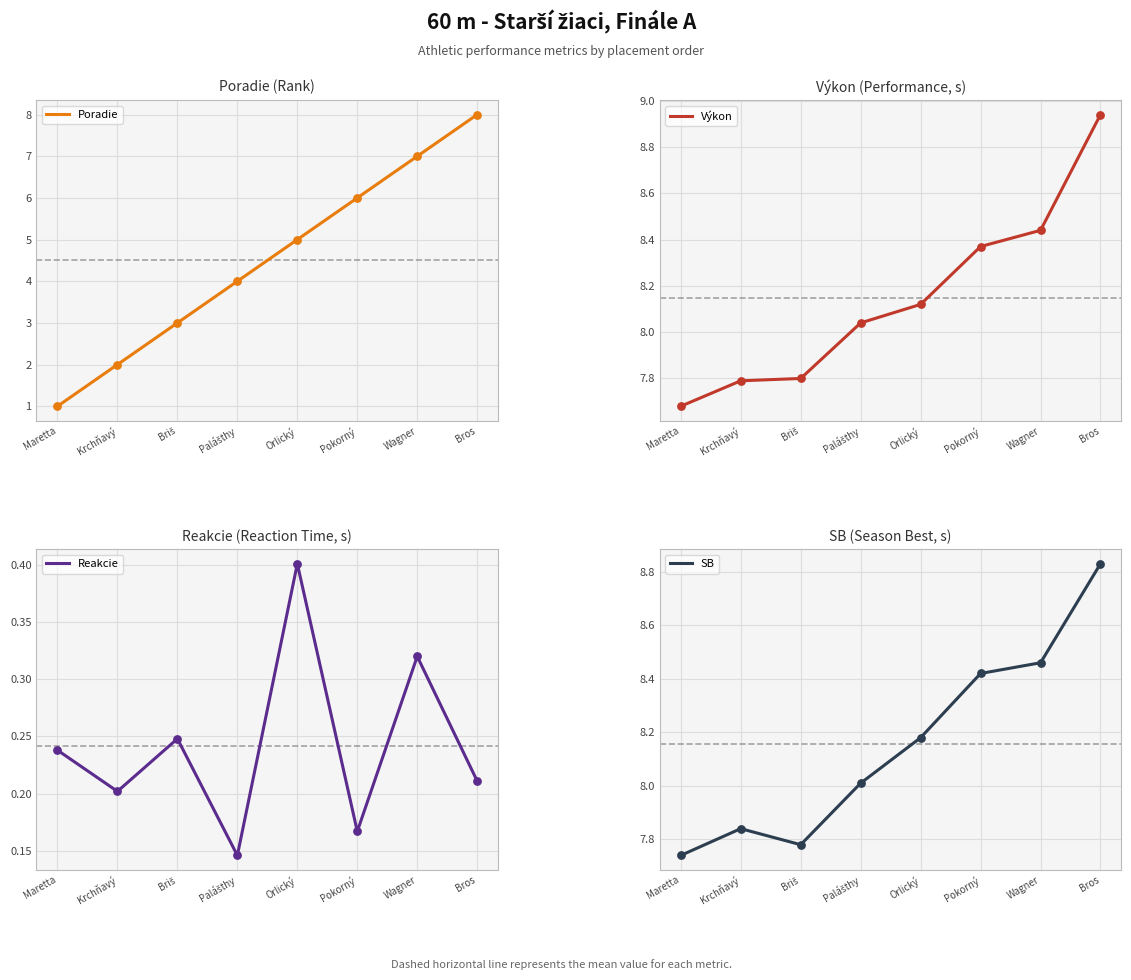

Is the value of SB at Bros greater than the value of Poradie at Bros?

Yes